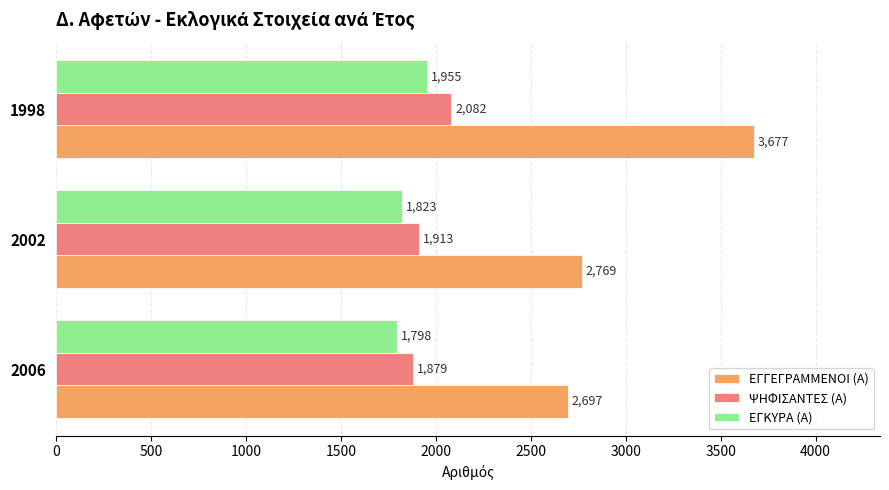

What is the average value of the ΕΓΚΥΡΑ (Α) series?

1859